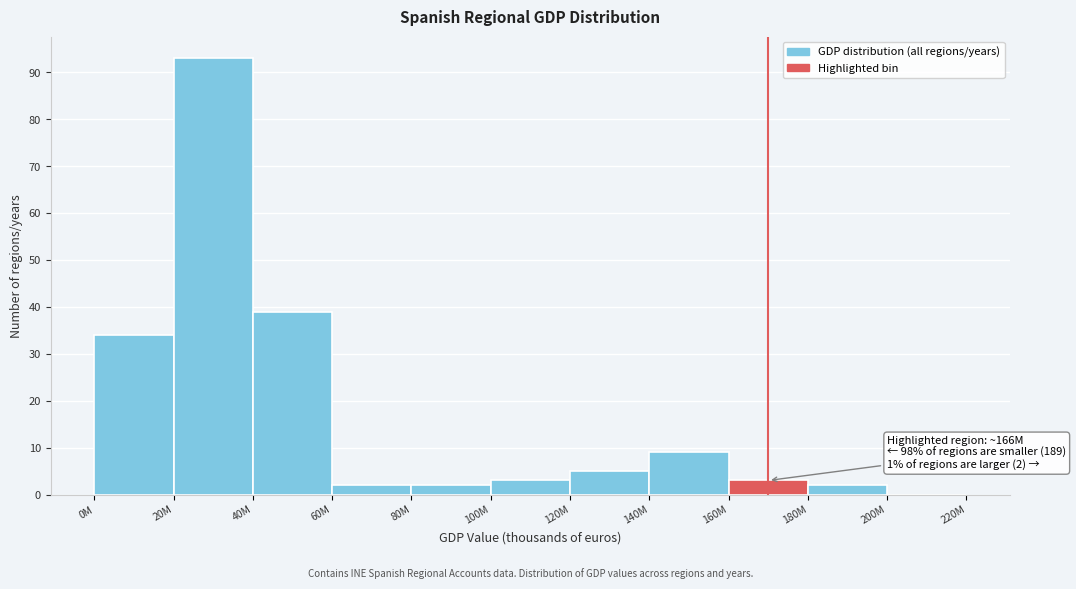

Reading right to left, list all the values displayed in this chart.

200M=0	180M=2	160M=3	140M=9	120M=5	100M=3	80M=2	60M=2	40M=39	20M=93	0M=34